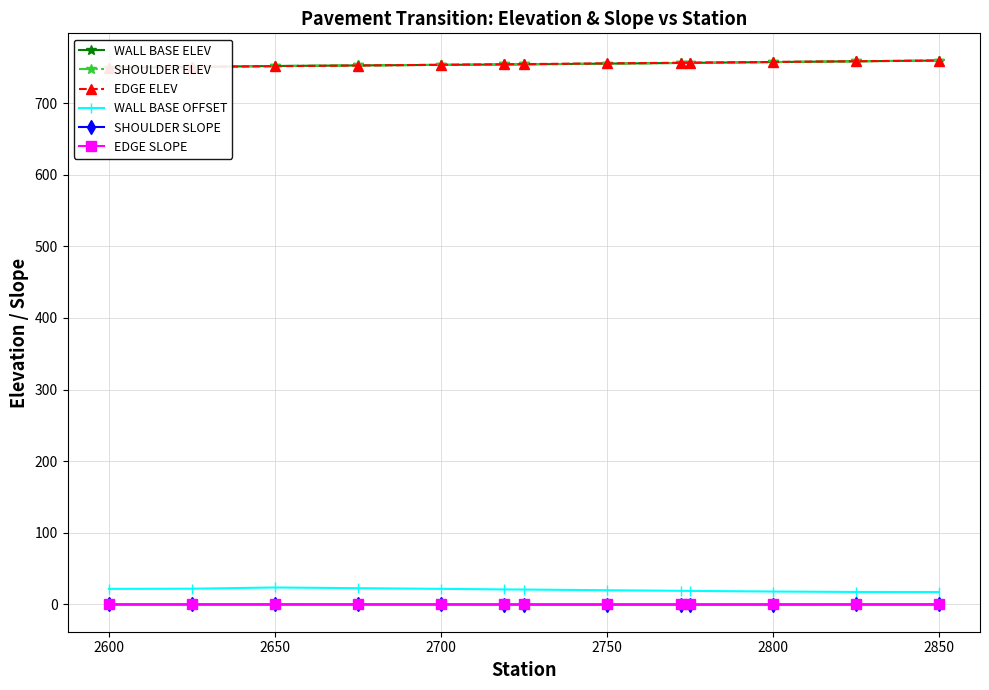

How many values in the SHOULDER SLOPE series are below 0?

9